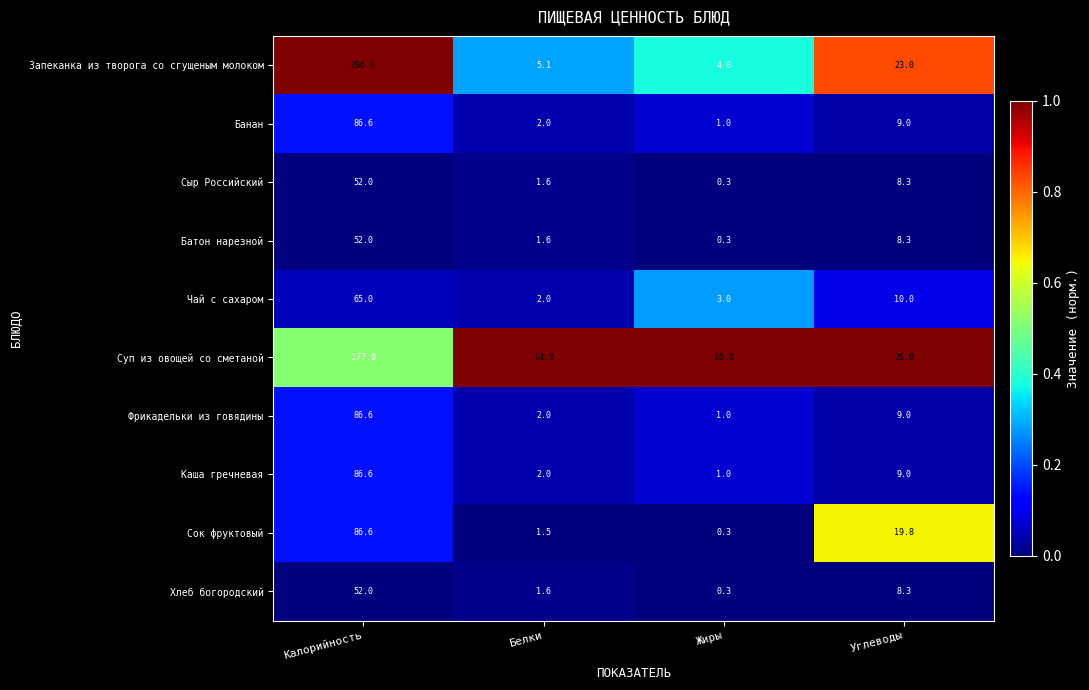

What is the greatest value displayed?

296.0